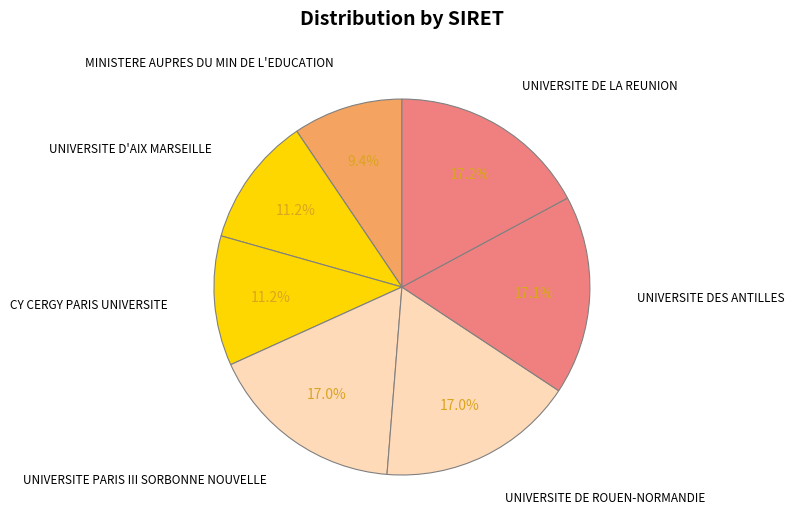

To the nearest percent, what is the difference between the UNIVERSITE PARIS III SORBONNE NOUVELLE and CY CERGY PARIS UNIVERSITE slice percentages?

6%